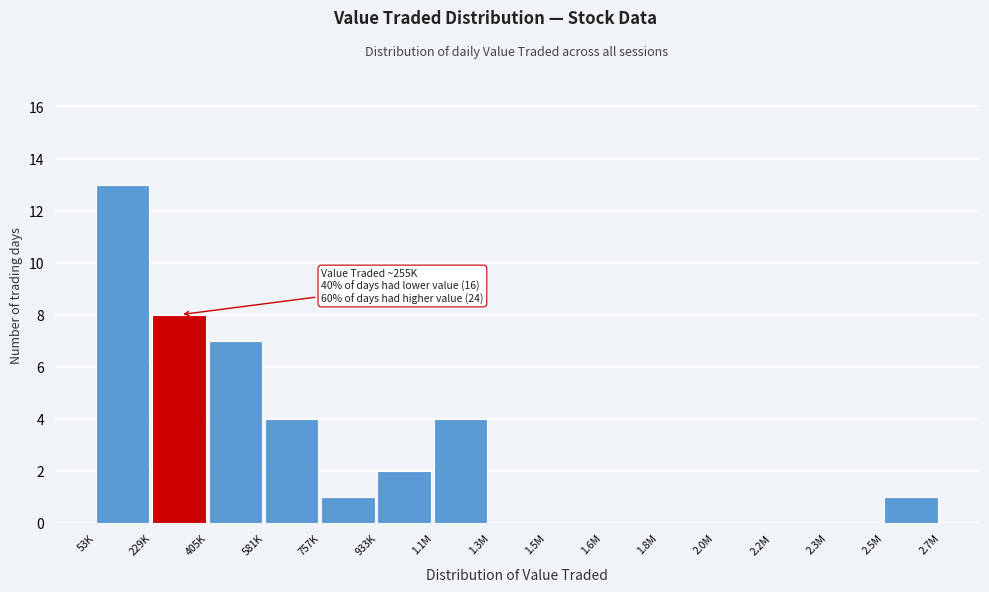

Reading left to right, transcribe all the data shown in this chart.

53K=13	229K=8	405K=7	581K=4	757K=1	933K=2	1.1M=4	1.3M=0	1.5M=0	1.6M=0	1.8M=0	2.0M=0	2.2M=0	2.3M=0	2.5M=1